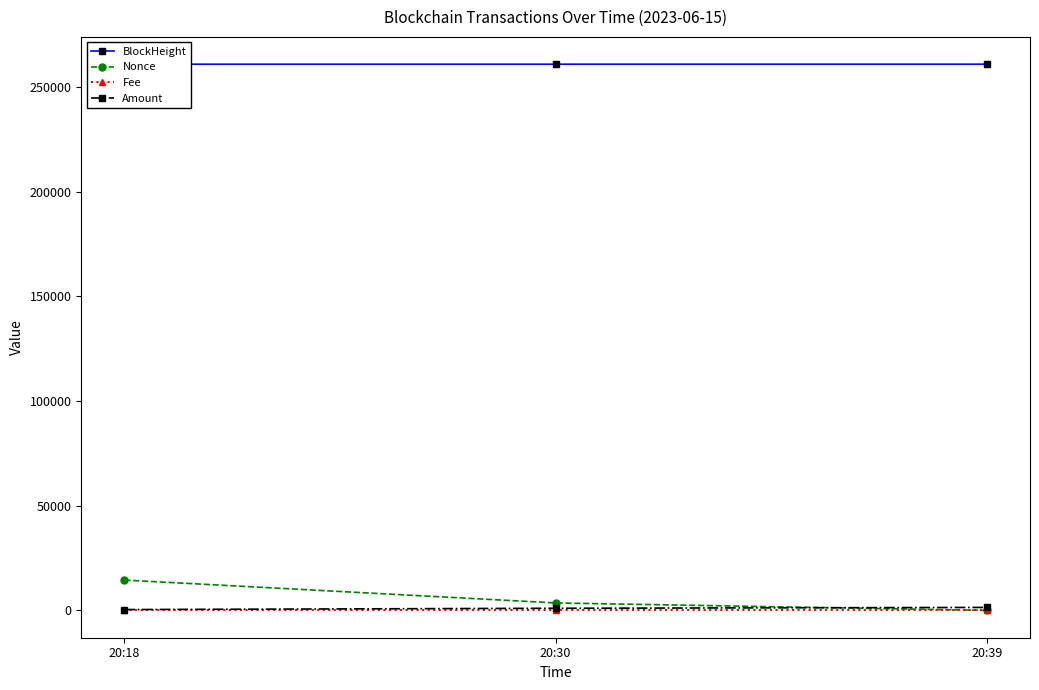

At how many categories does at least one series exceed 222649?

3